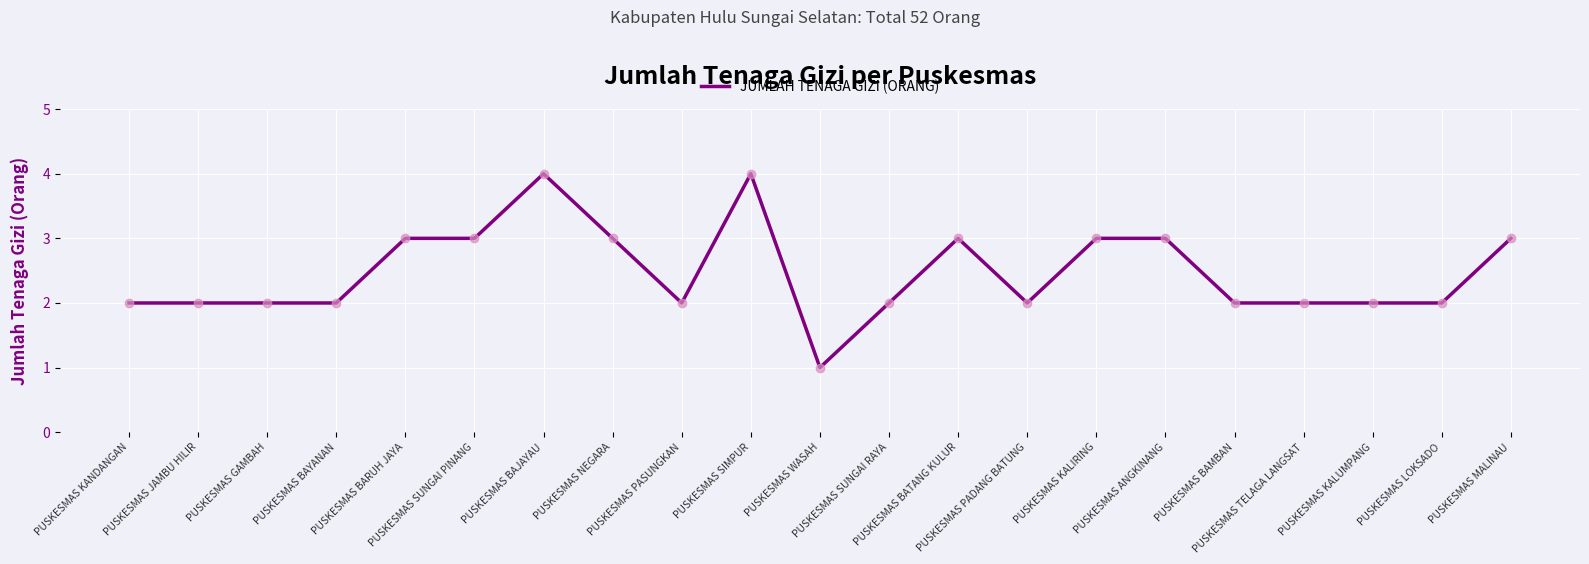

What is the maximum value shown in the chart?

4